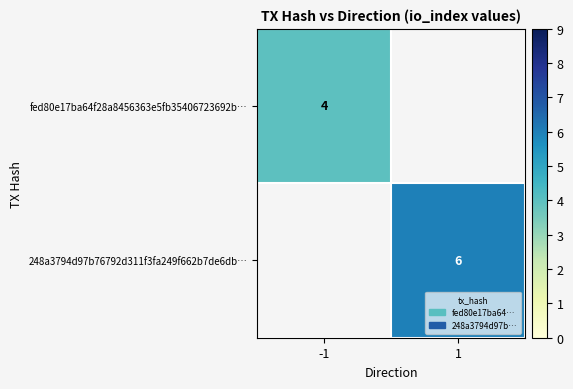

True or false: fed80e17ba64f28a8456363e5fb35406723692b… has a value of 4 at -1.

True